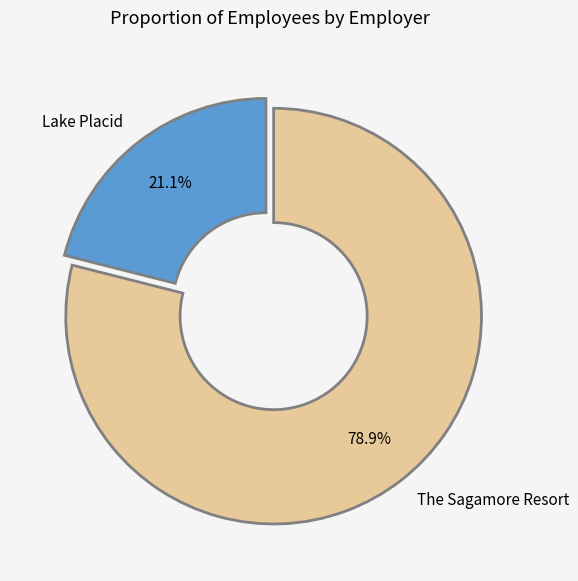

Is there a majority slice in this chart?

Yes